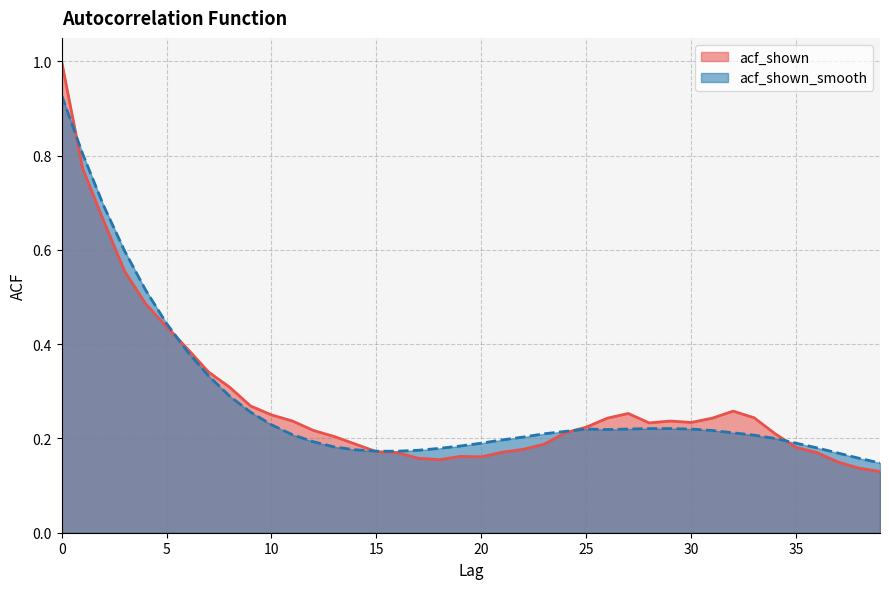

At which label does acf_shown reach its minimum?

39